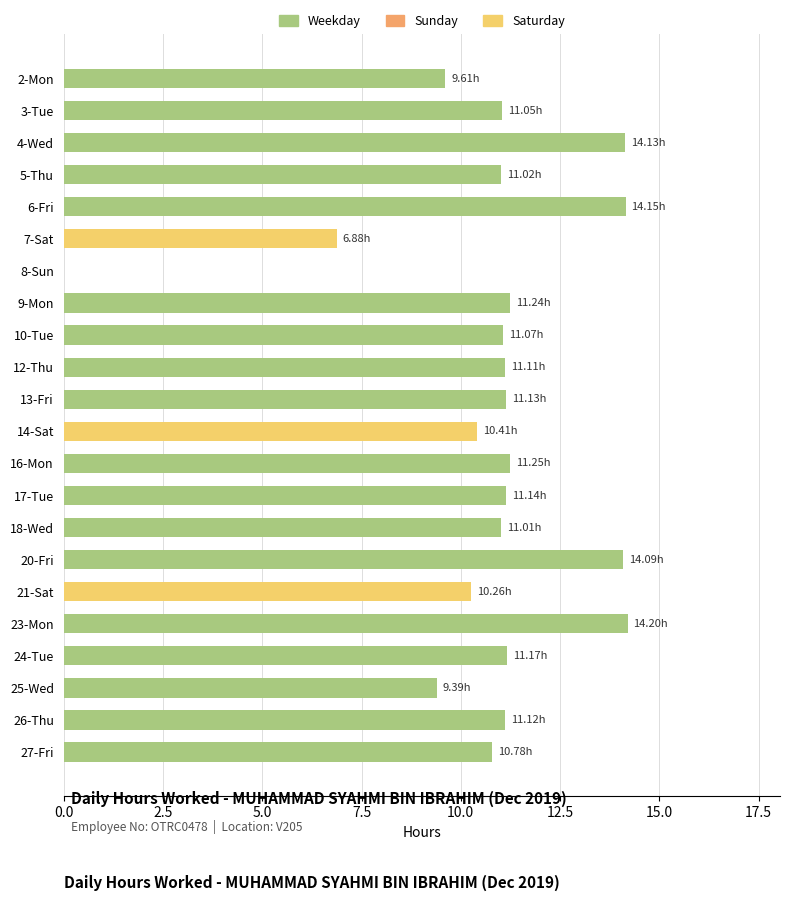

Which has a higher value, 7-Sat or 9-Mon?

9-Mon